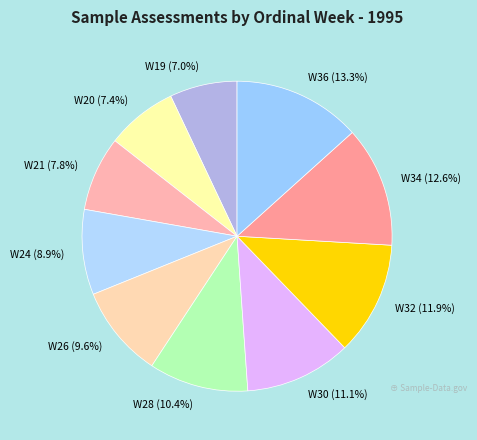

What percentage is NOT represented by W26?

90.4%